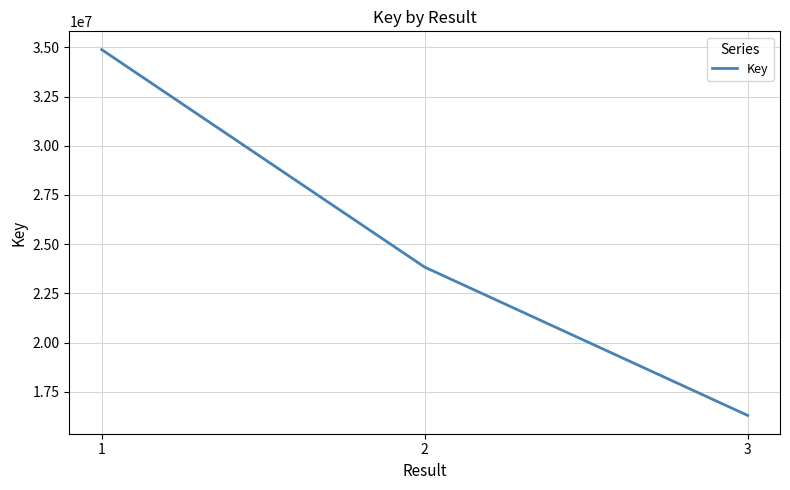

What is the change in value from 1 to 2?

-11047842